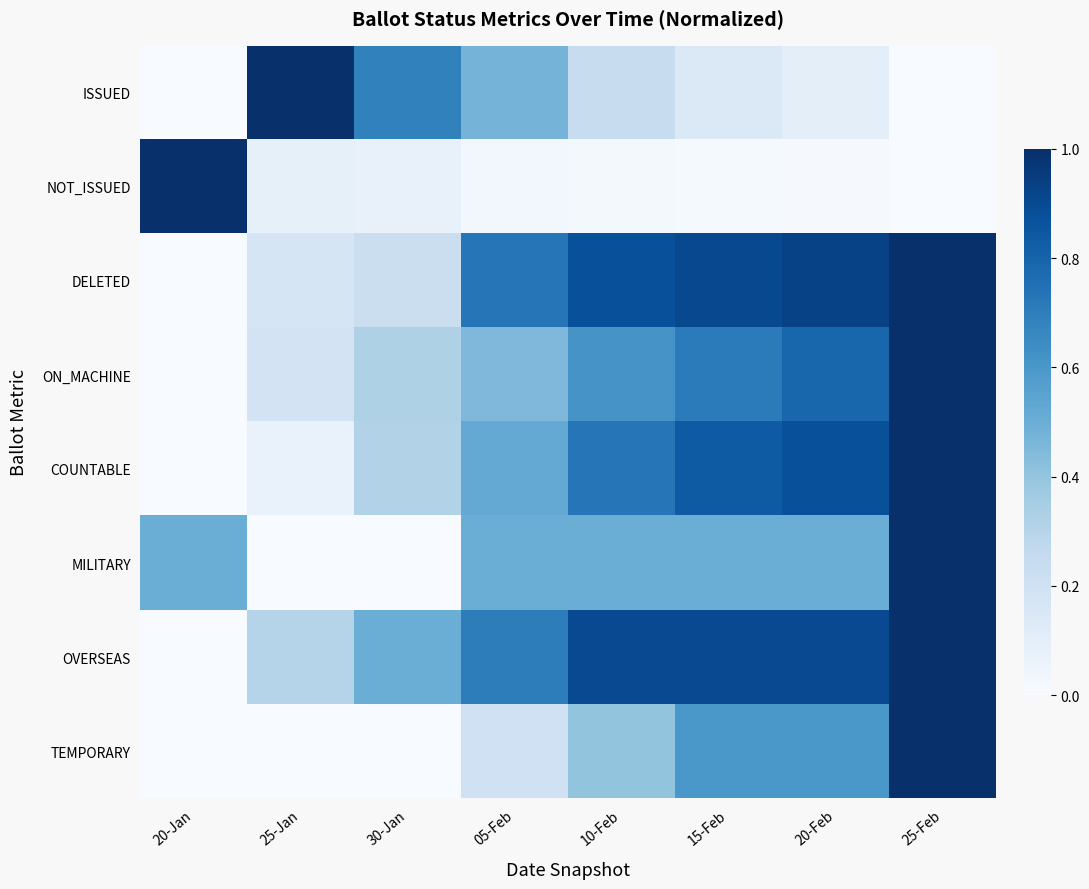

At how many categories does at least one series exceed 0?

8